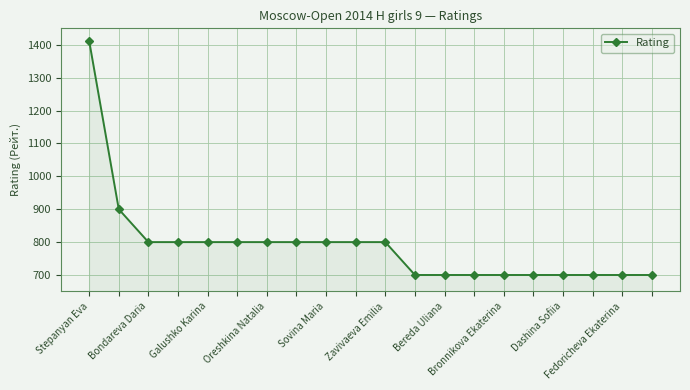

What is the value of the 2nd point from the left?

900